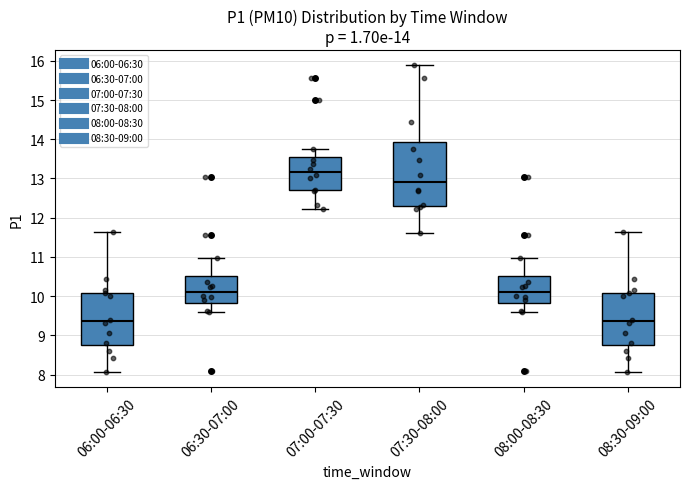

Comparing the boxes themselves (not the whiskers), which one is the tallest?

07:30-08:00